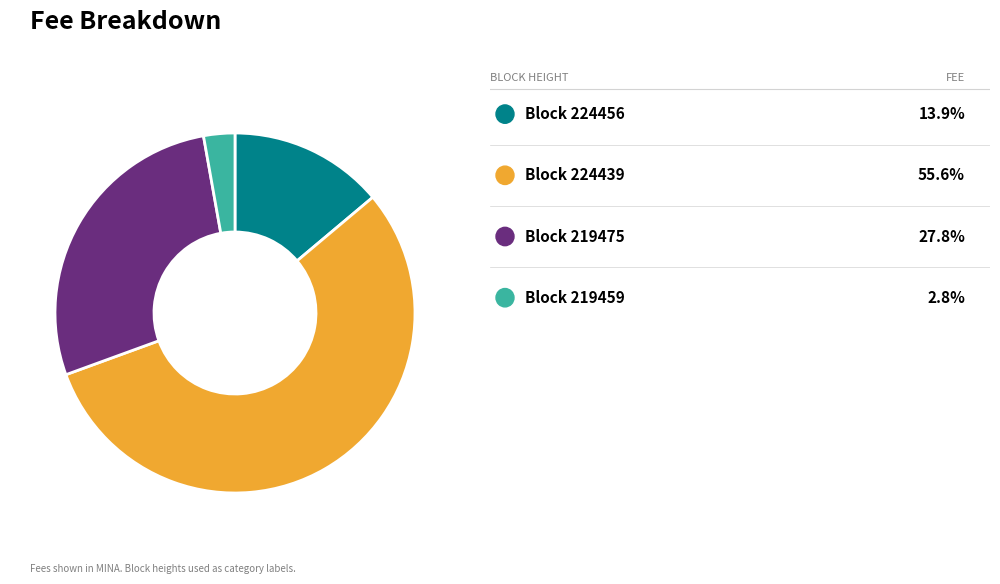

Is there a majority slice in this chart?

Yes